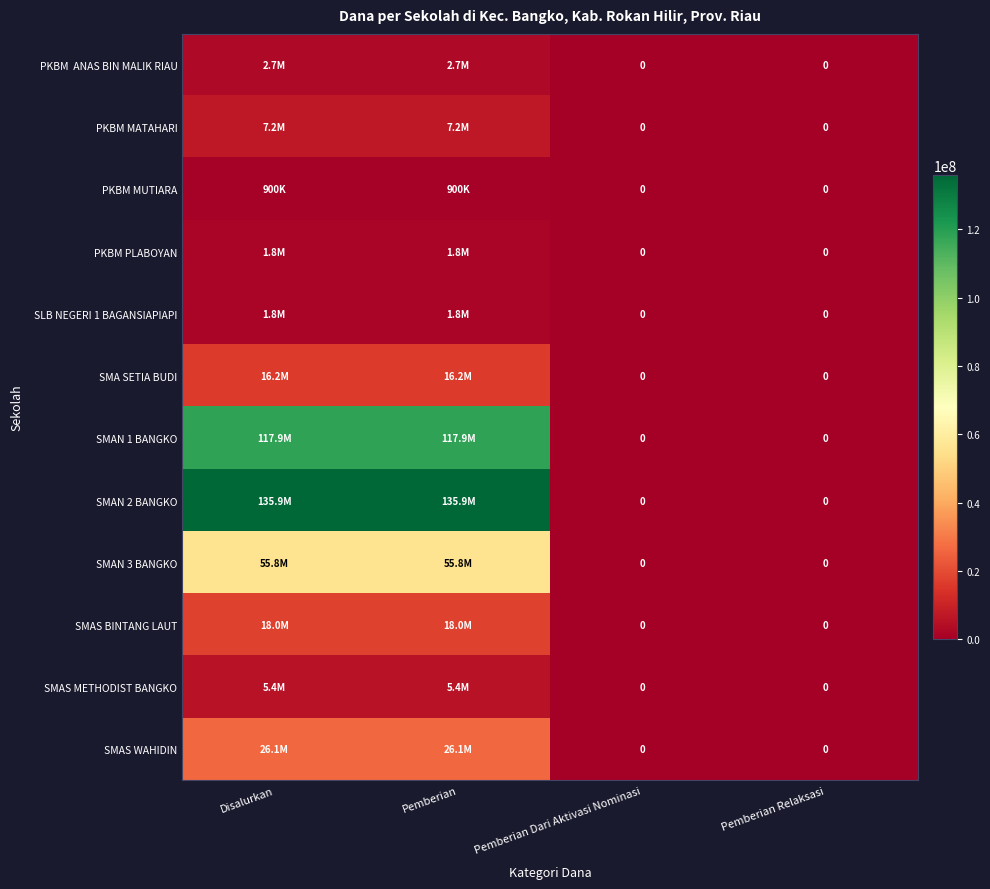

At how many categories does at least one series exceed 26009780?

2